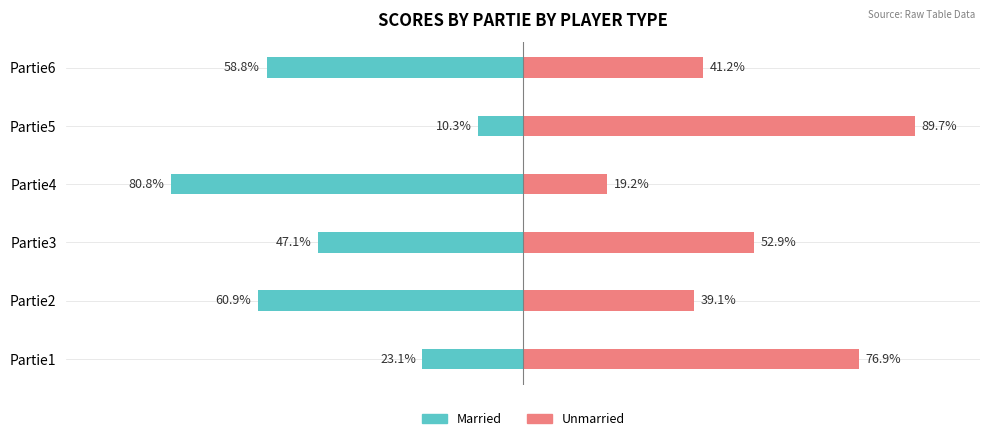

Which series has the largest range (max minus min)?

Married